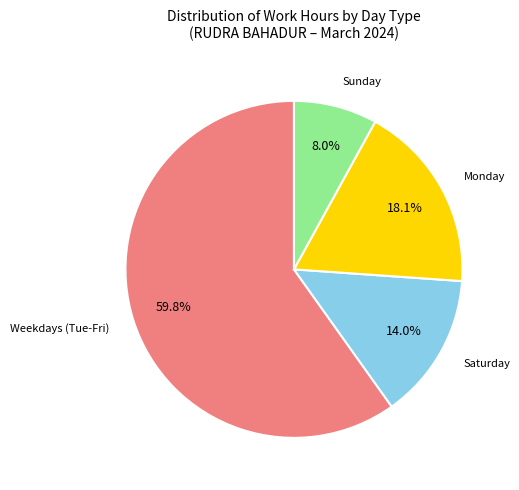

Is there any slice that represents more than half of the pie?

Yes